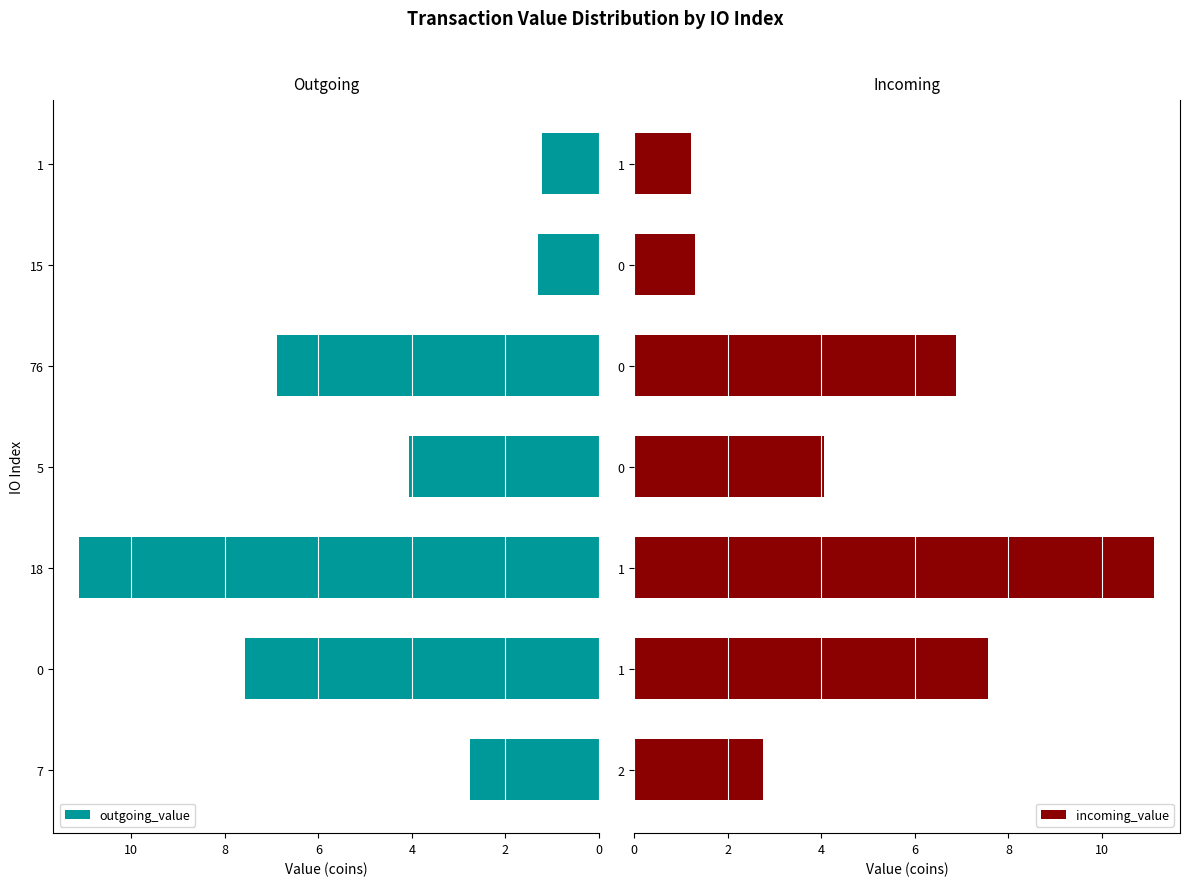

Count the number of data series in this chart.

2